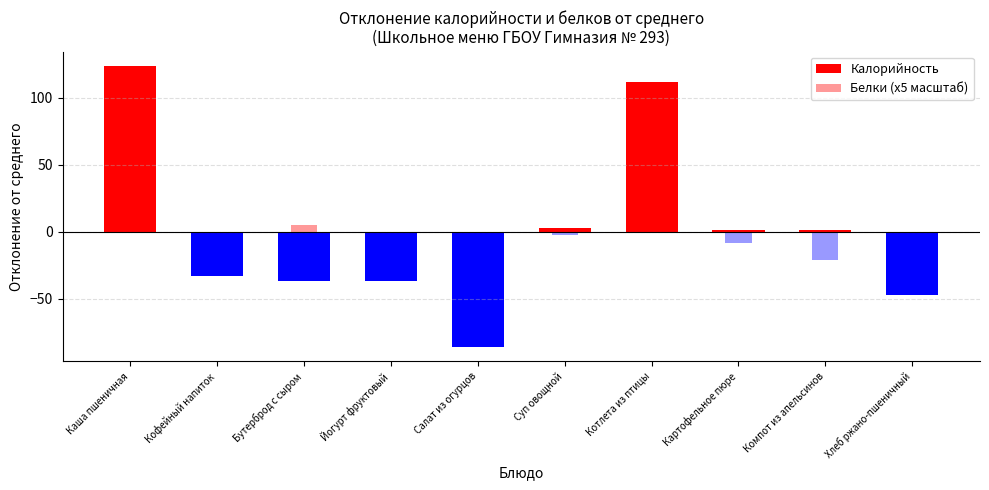

What is the difference between the maximum and second lowest values in the Калорийность series?

171.2